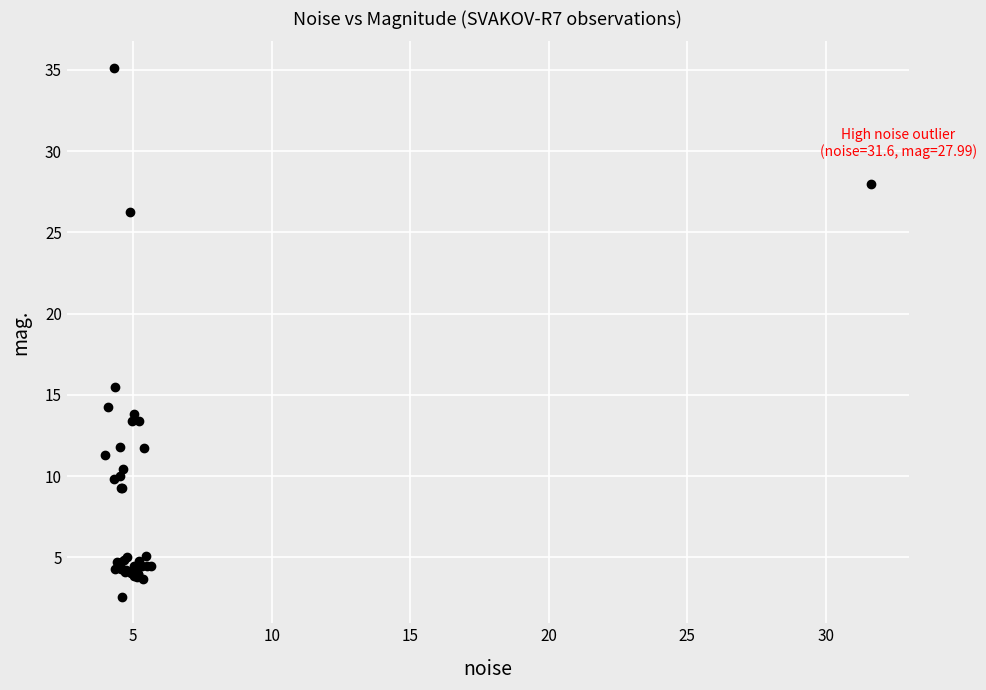

What Y value in the scatter plot is closest to 18?

15.5